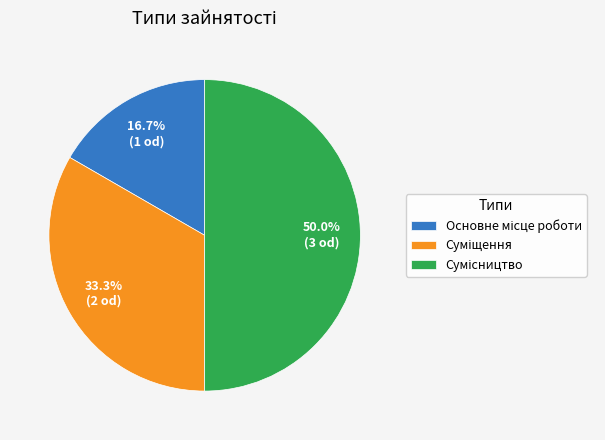

What percentage is the Сумісництво slice, to the nearest percent?

50%